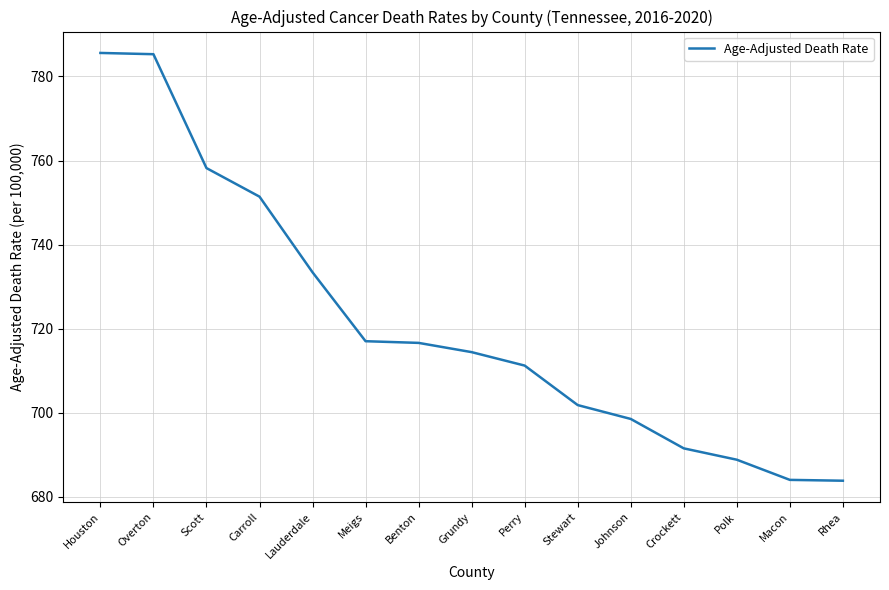

What is the difference between the maximum and minimum values?

101.8